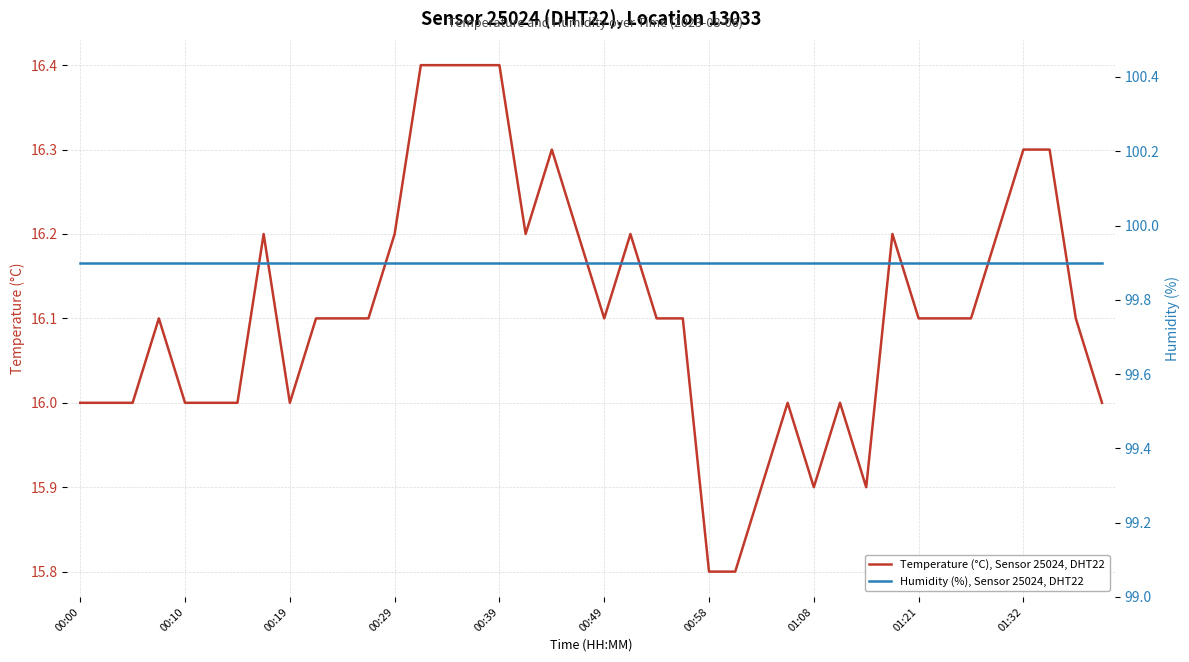

What are all the series names shown in the legend?

Temperature (°C), Sensor 25024, DHT22, Humidity (%), Sensor 25024, DHT22